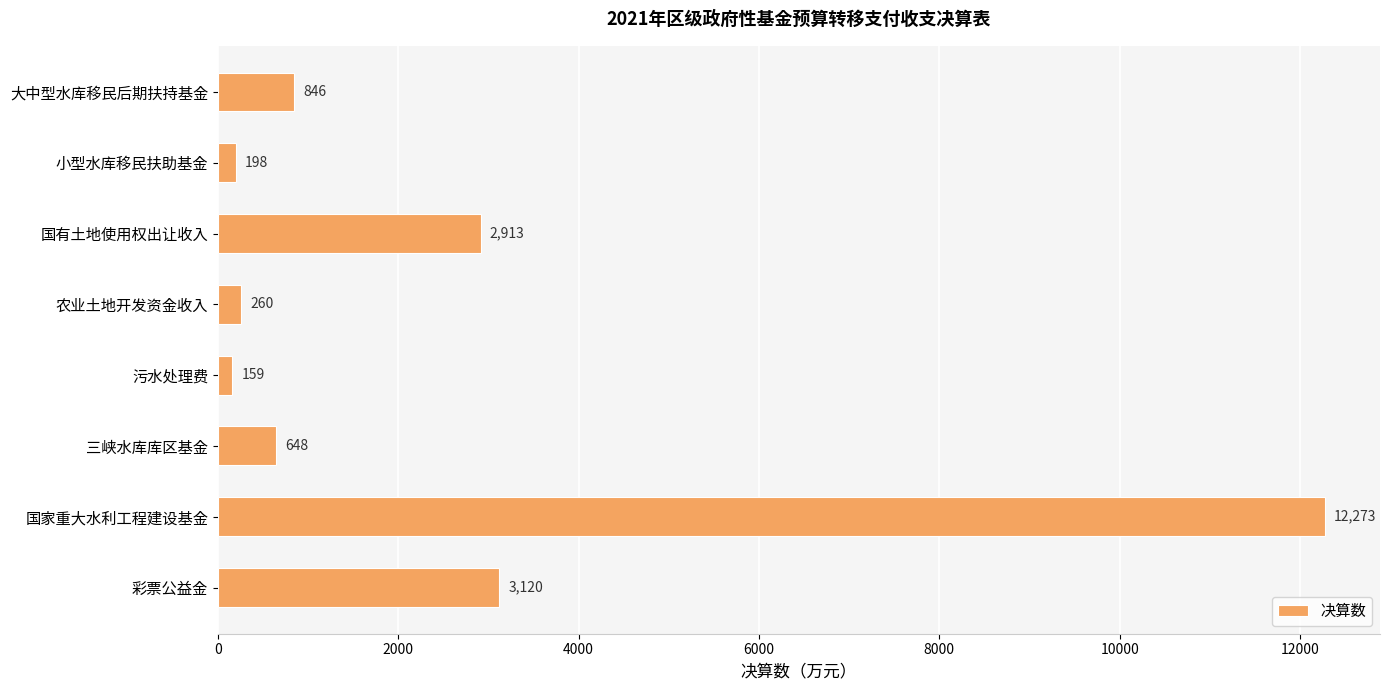

Count the number of data series in this chart.

1